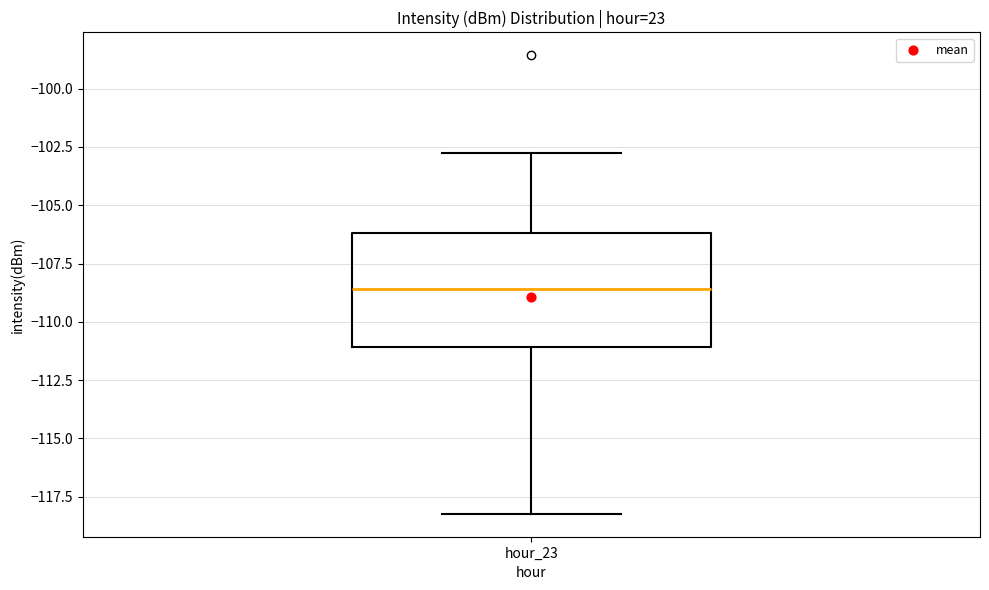

Transcribe this box plot: give where the median line is, the range the box spans, and where the two whiskers end, as read against the y-axis. The values are not printed on the chart, so give them approximately, as read against the axis.

median -108.5, box -111.0 to -106.0, whiskers -118.0 to -102.5